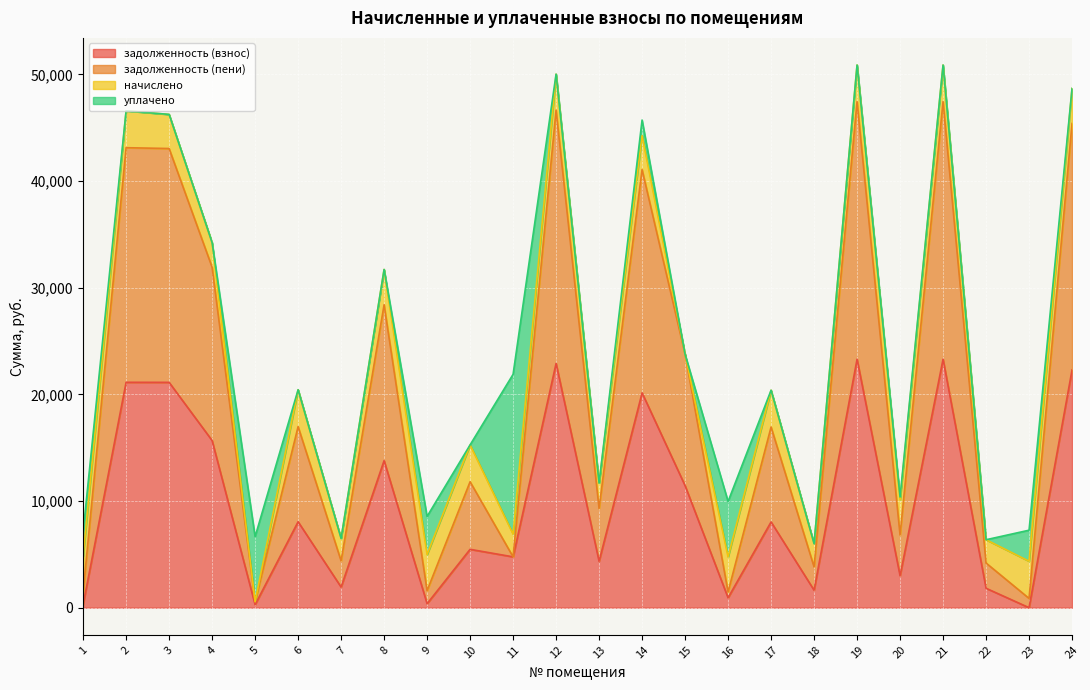

What is the value of the задолженность (пени) point at the 9th from the left?

1595.1